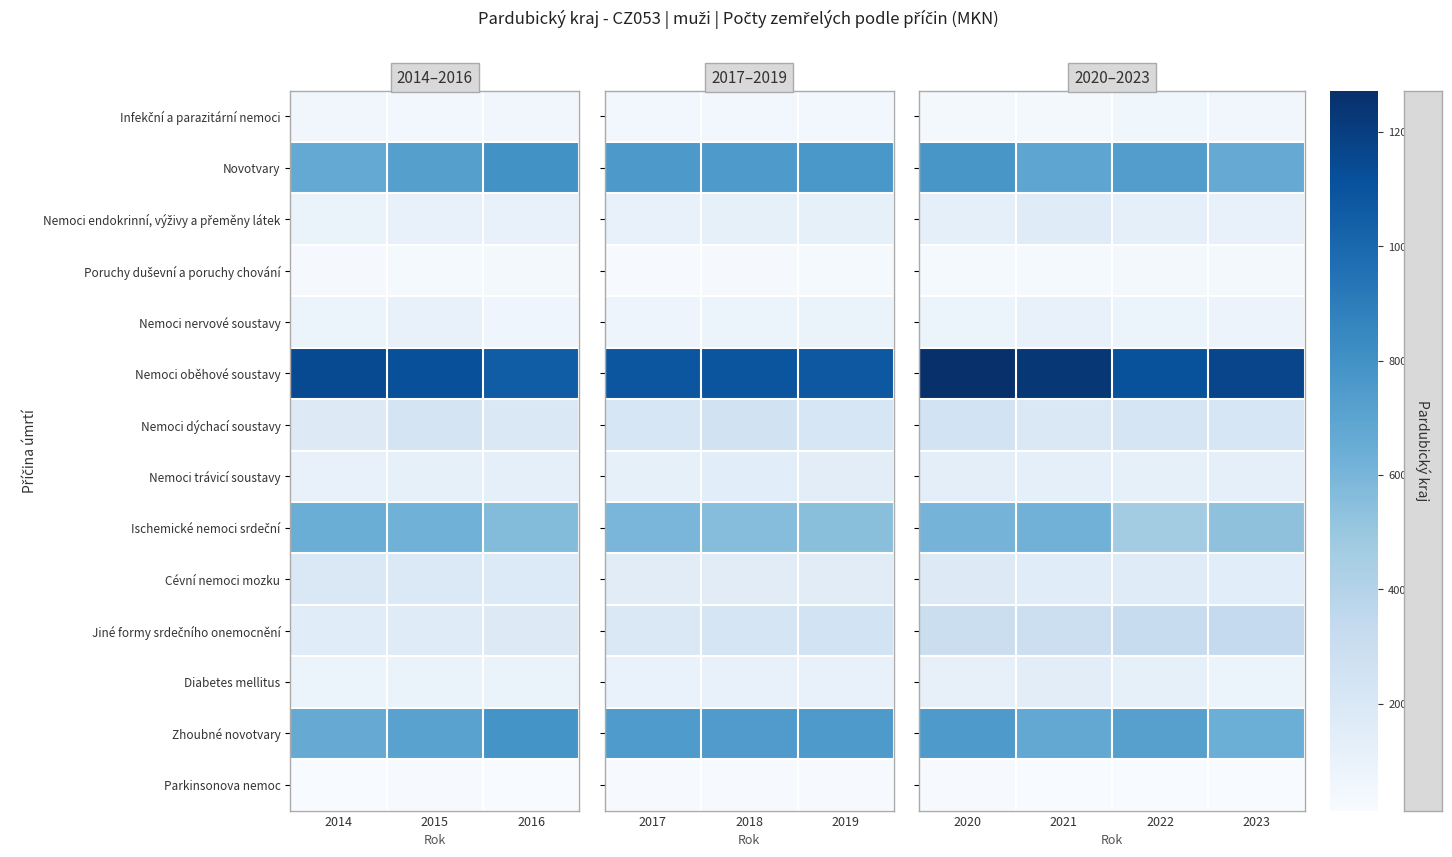

What is the sum of the Cévní nemoci mozku values at 2022 and 2020?

341